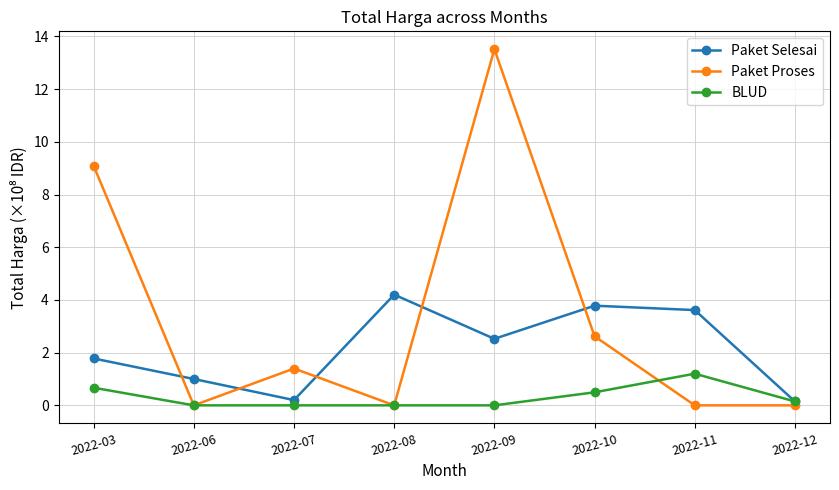

Which series has the largest total across all categories?

Paket Proses